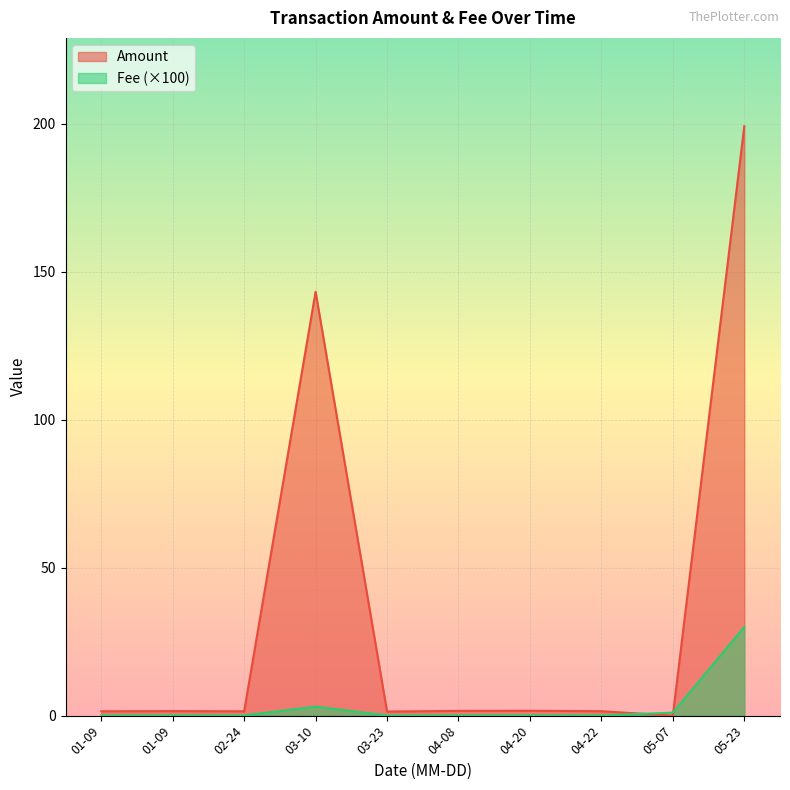

How many lines are shown in the chart?

2